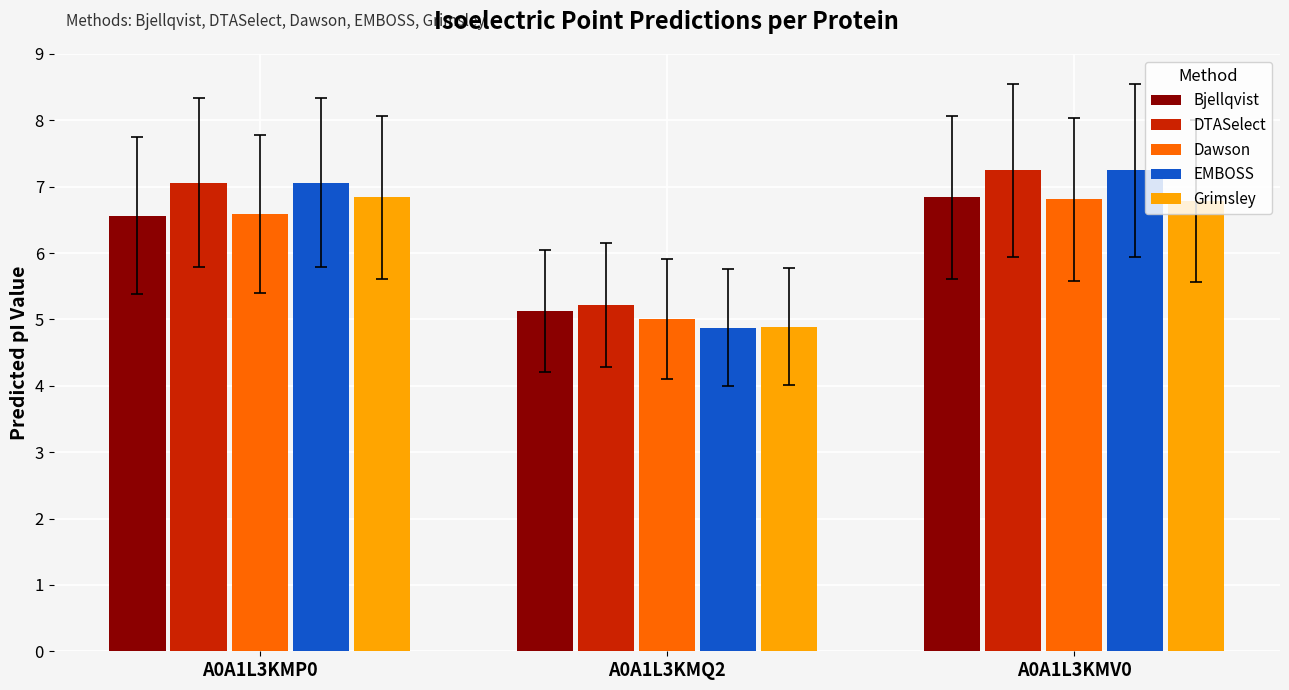

What are all the series names shown in the legend?

Bjellqvist, DTASelect, Dawson, EMBOSS, Grimsley